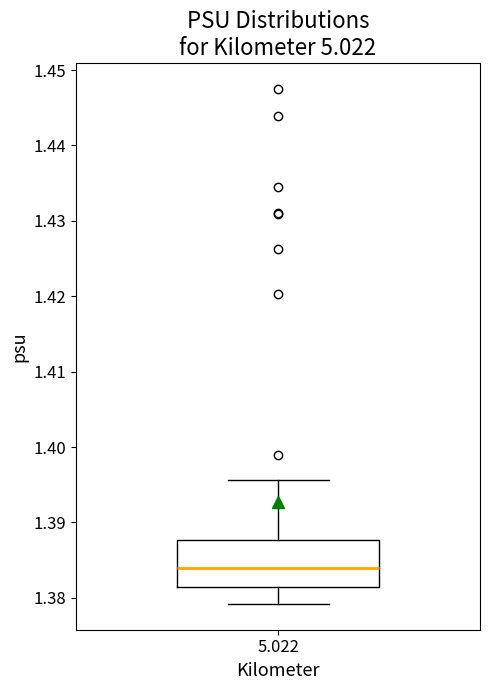

Transcribe this box plot: give where the median line is, the range the box spans, and where the two whiskers end, as read against the y-axis. The values are not printed on the chart, so give them approximately, as read against the axis.

median 1.384, box 1.382 to 1.388, whiskers 1.379 to 1.396